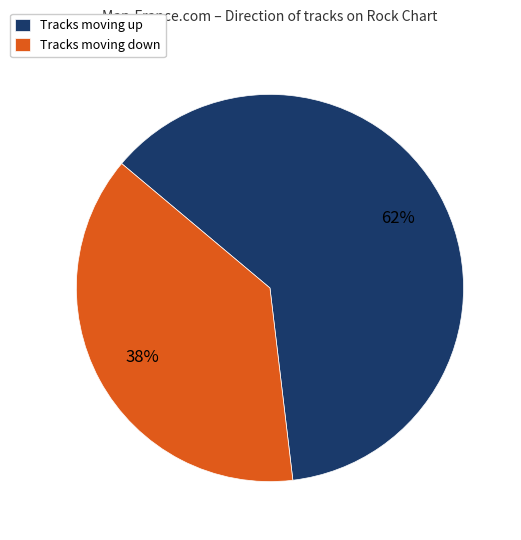

How many segments does this pie chart have?

2